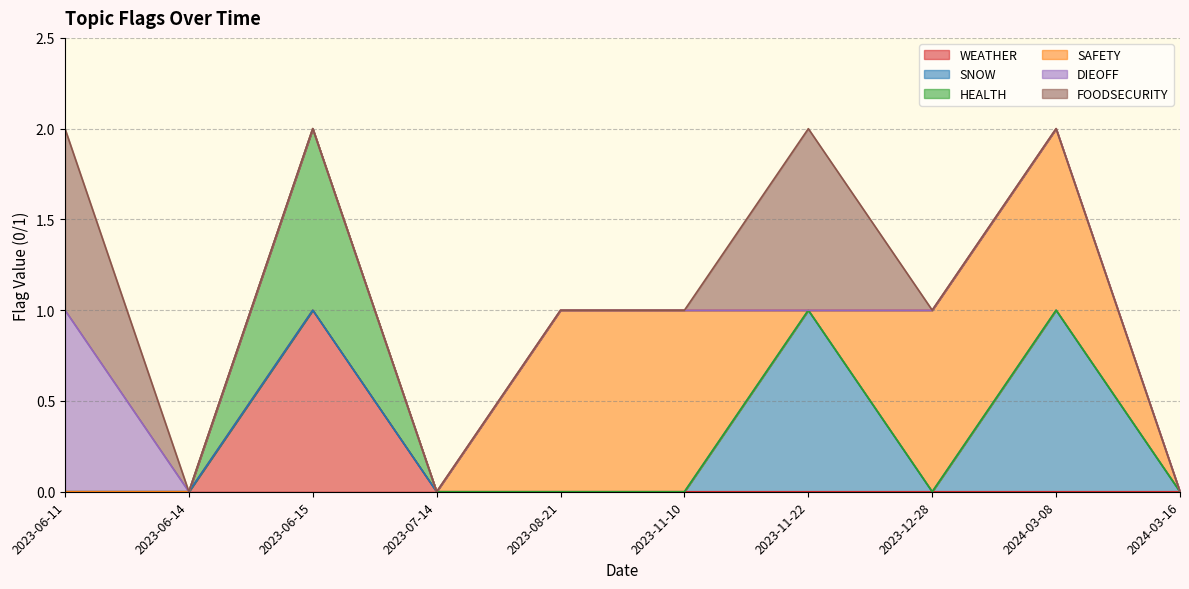

What is the difference between the maximum and second lowest values in the SNOW series?

1